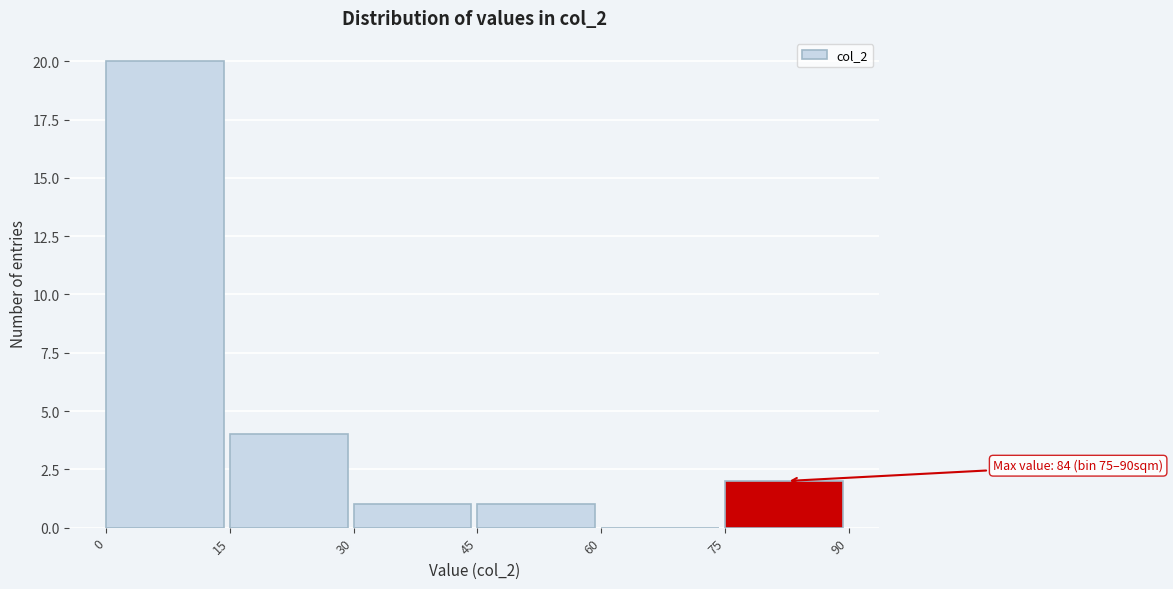

Over which range of the x-axis is the bar tallest?

0 to 15